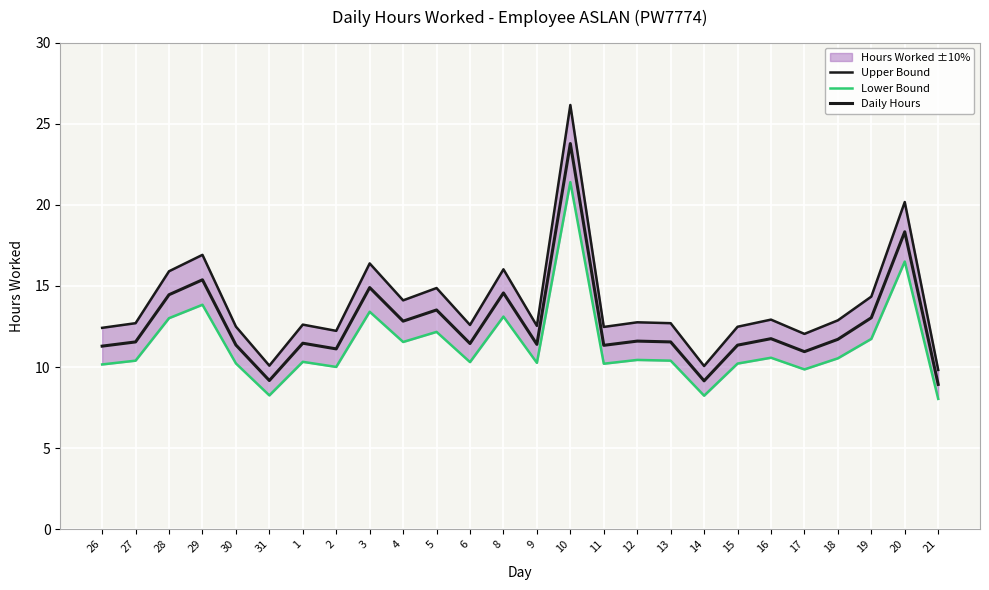

How many data points in Daily Hours are less than 11?

4